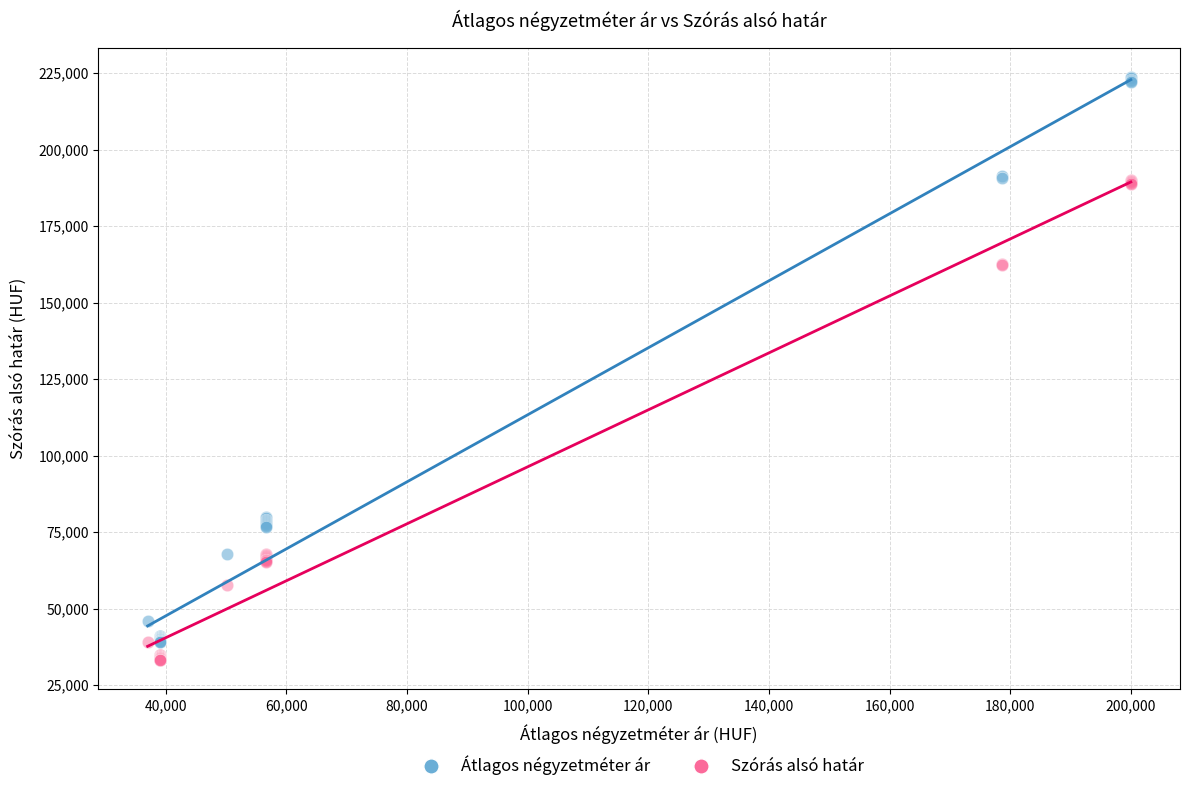

Which series contains the highest Y value?

Átlagos négyzetméter ár